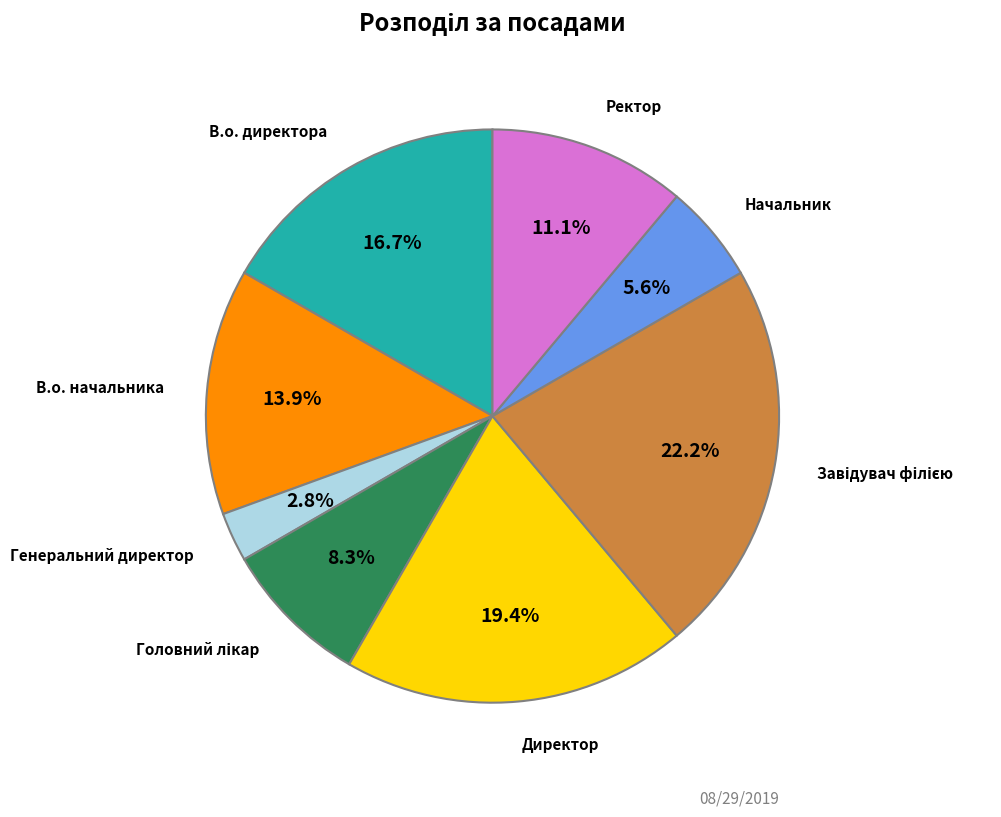

Does any single category account for the majority?

No